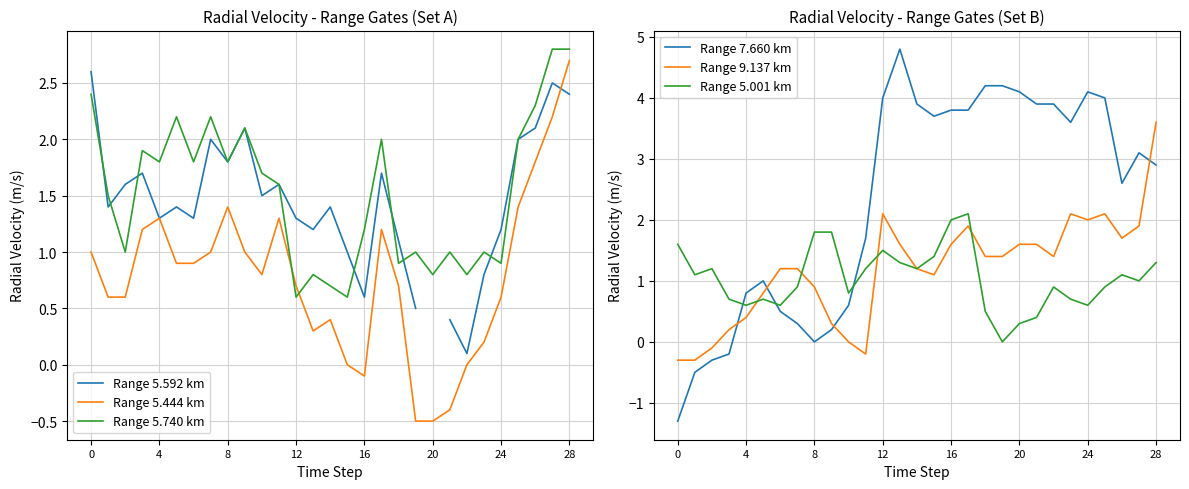

At which category does Range 7.660 km reach its first local valley?

8